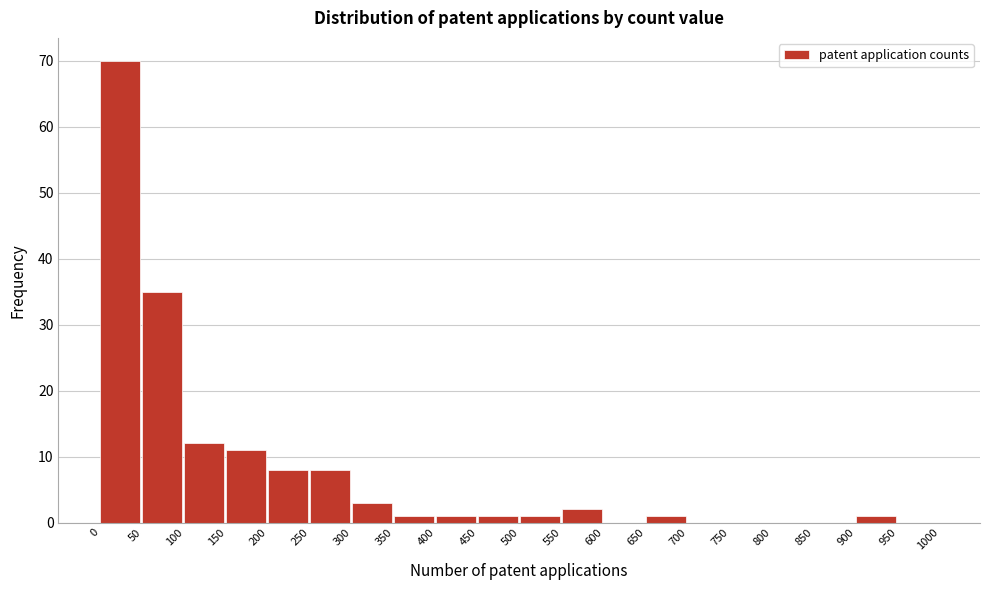

Over which range of the x-axis is the bar tallest?

0 to 50